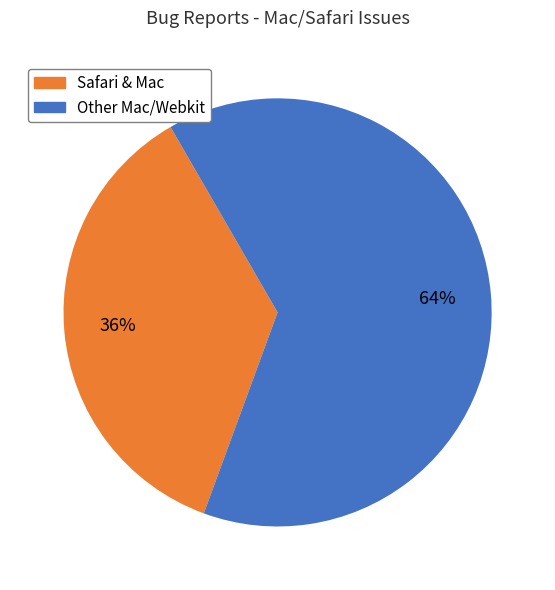

Does any single category account for the majority?

Yes